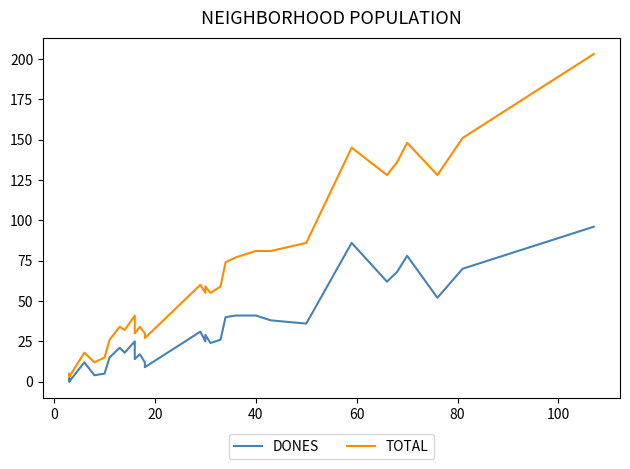

Does the chart display data point markers on the line(s)?

No